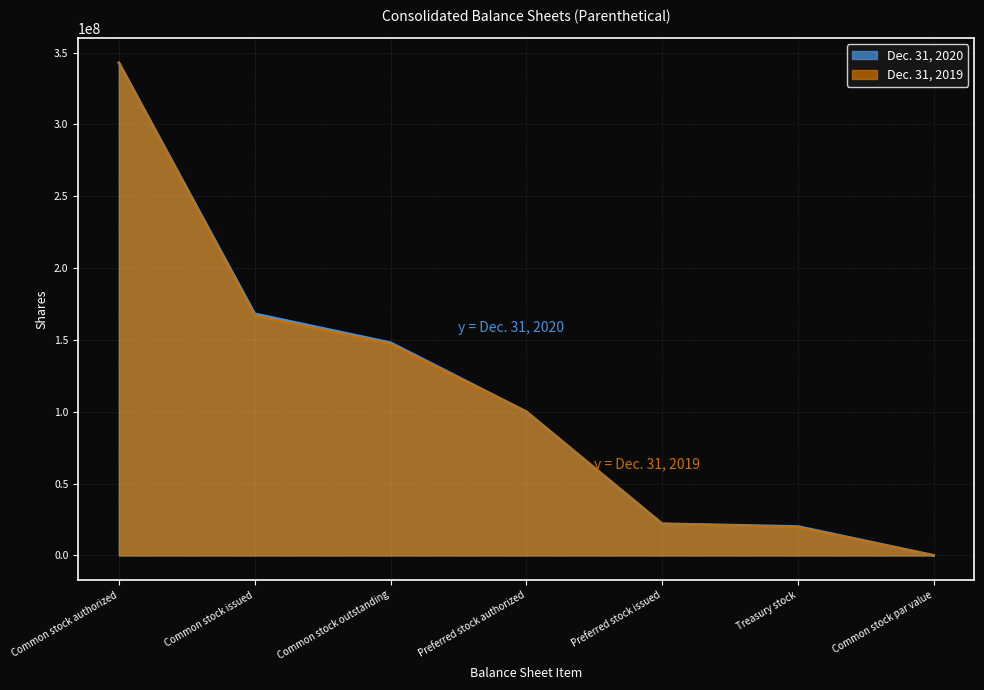

What is the sum of all Dec. 31, 2020 values?

801122188